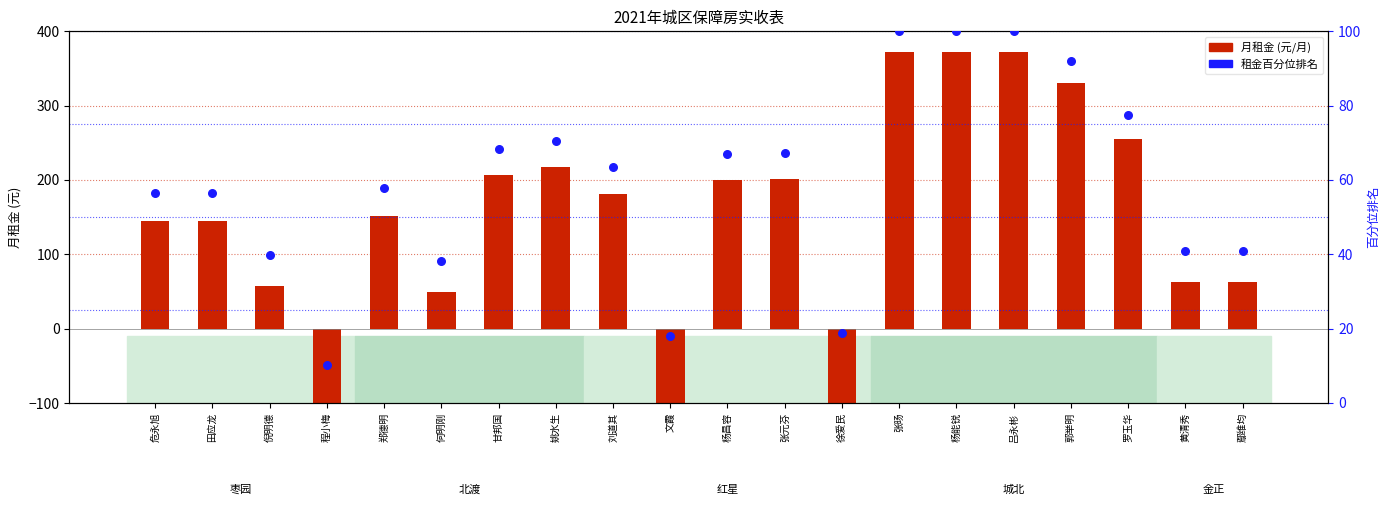

At which category is the sum across all series the highest?

张旸